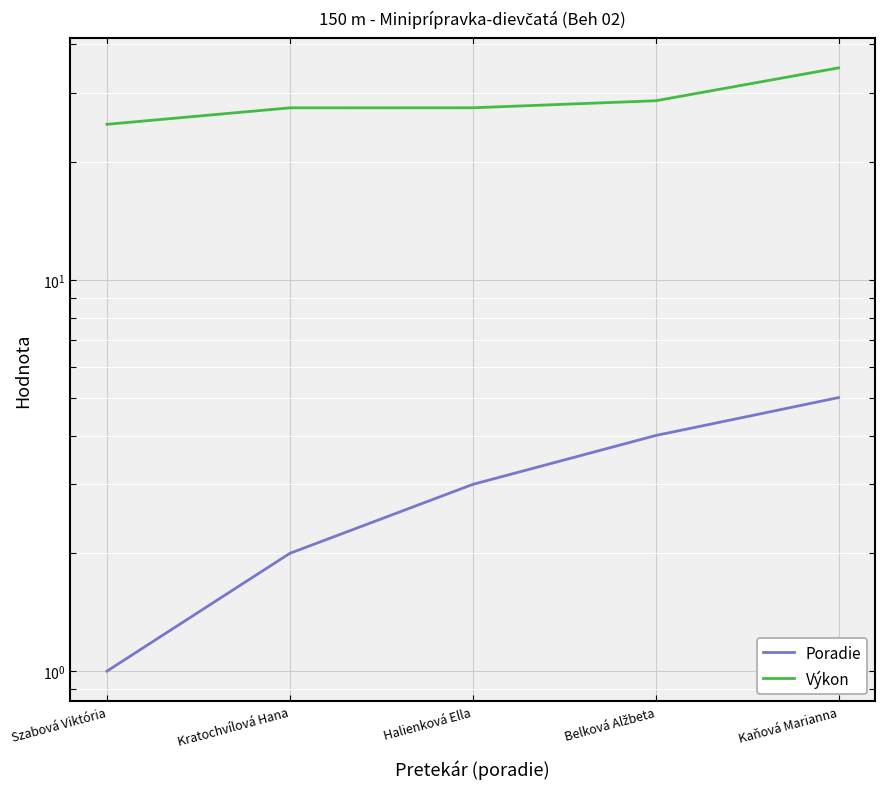

What is the difference between the Výkon values at Belková Alžbeta and Halienková Ella?

1.2